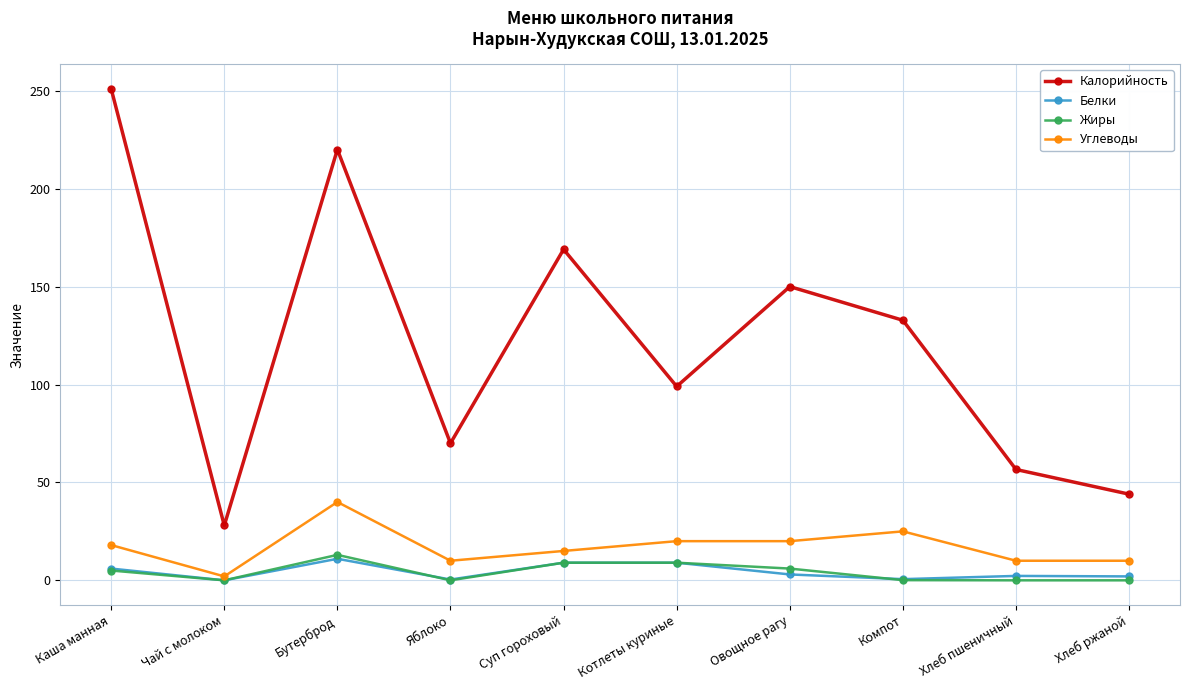

True or false: Калорийность and Углеводы intersect in this chart.

False